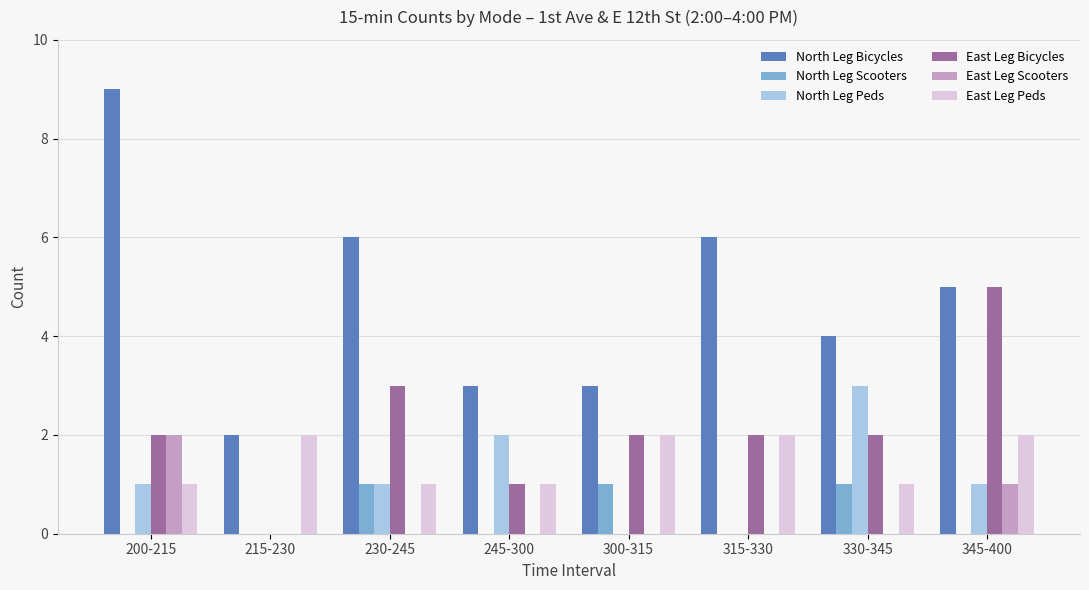

Which series changed the most between 245-300 and 315-330?

North Leg Bicycles